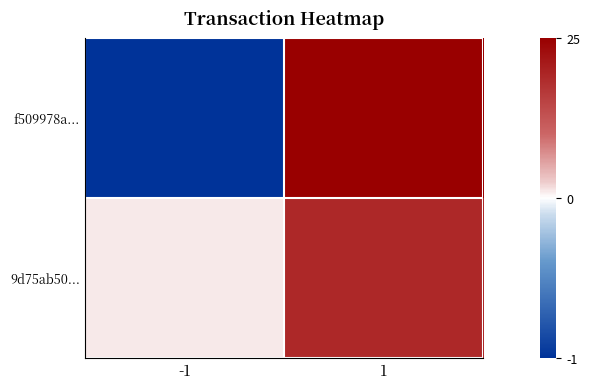

Which series has the largest range (max minus min)?

f509978a...